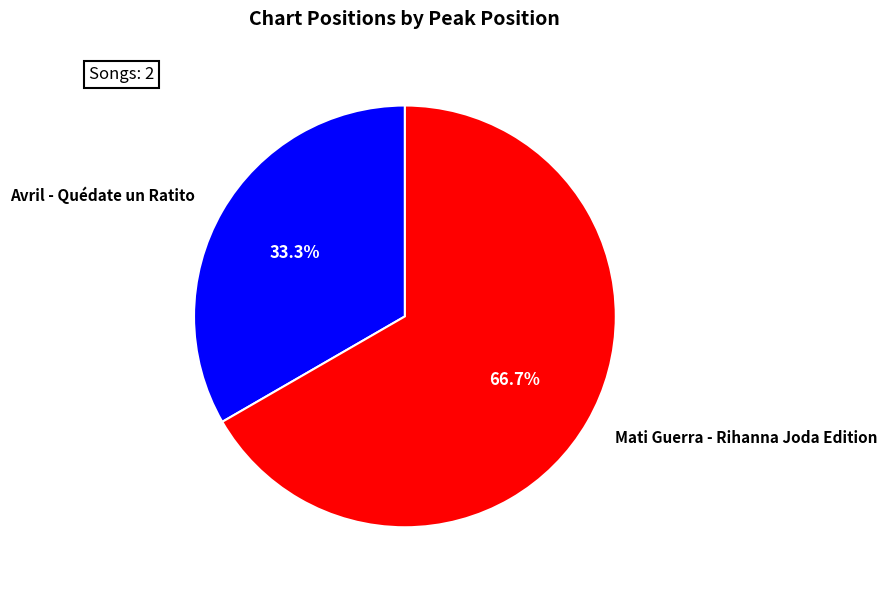

To the nearest percent, what portion does Avril - Quédate un Ratito represent?

33%